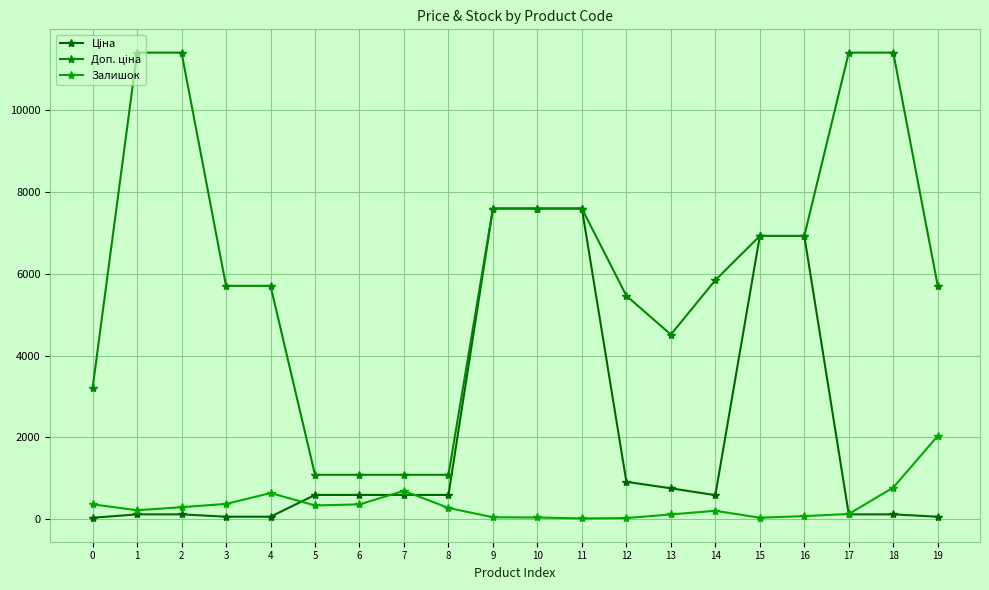

Reading right to left, what are all the values shown in this chart?

Ціна: 19=57.0	18=114.1	17=114.1	16=6925.7	15=6925.7	14=584.4	13=752.2	12=910.4	11=7596.5	10=7596.5	9=7596.5	8=589.9	7=589.9	6=589.9	5=589.9	4=57.0	3=57.0	2=114.1	1=114.1	0=32.0
Доп. ціна: 19=5705.0	18=11410.0	17=11410.0	16=6925.7	15=6925.7	14=5843.9	13=4513.3	12=5462.3	11=7596.5	10=7596.5	9=7596.5	8=1081.7	7=1081.7	6=1081.7	5=1081.7	4=5705.0	3=5705.0	2=11410.0	1=11410.0	0=3205.0
Залишок: 19=2033.0	18=770.0	17=124.0	16=72.0	15=33.0	14=202.0	13=113.0	12=24.0	11=15.0	10=38.0	9=43.0	8=272.0	7=690.0	6=359.0	5=333.0	4=636.0	3=370.0	2=290.0	1=215.0	0=360.0